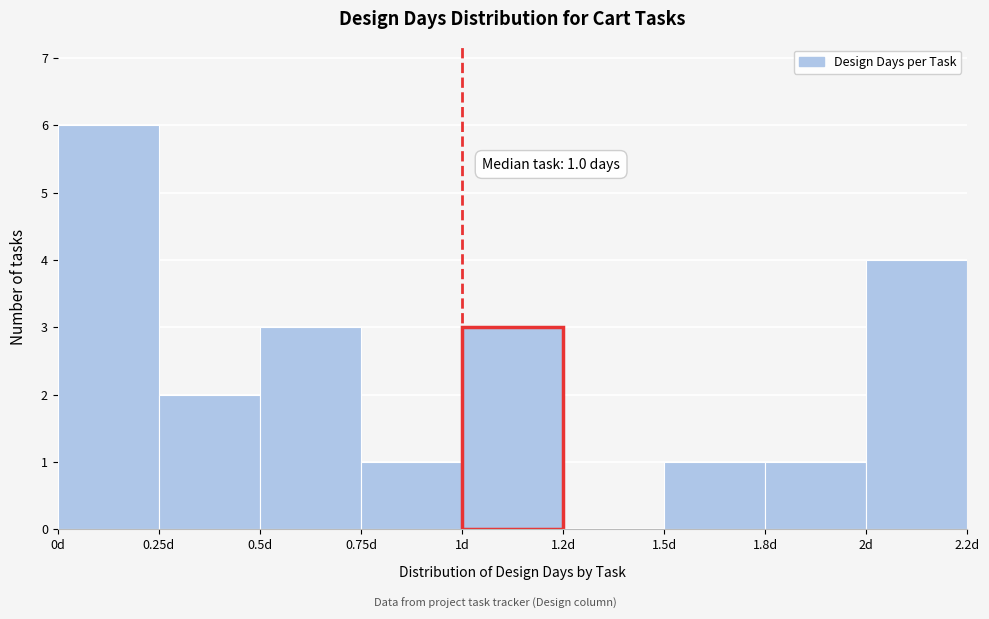

Reading left to right, list all the values displayed in this chart.

0d=6	0.25d=2	0.5d=3	0.75d=1	1d=3	1.2d=0	1.5d=1	1.8d=1	2d=4